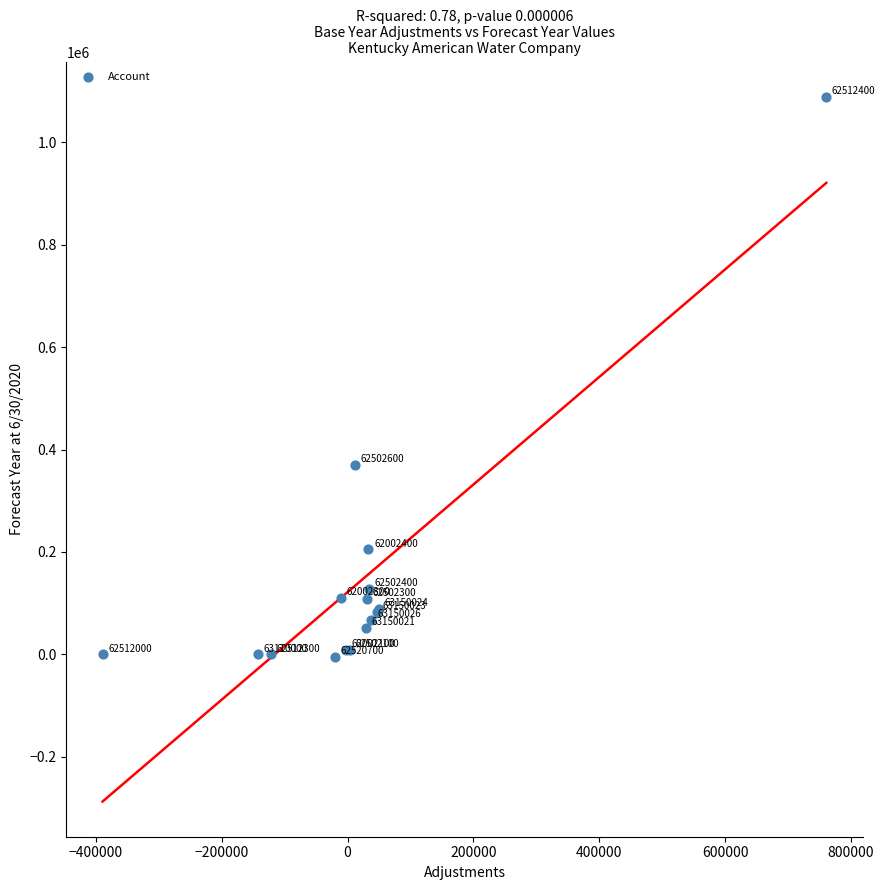

What Y value in the scatter plot is closest to 542034?

369394